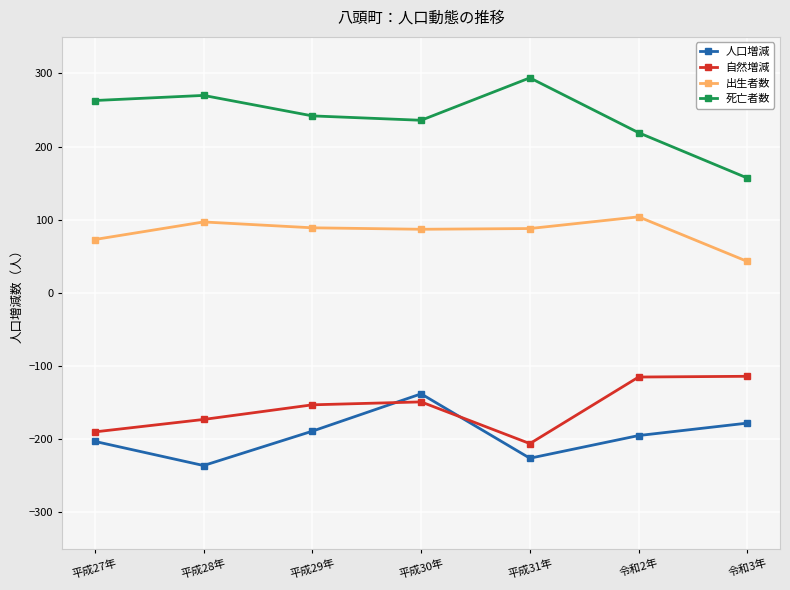

What is the sum of the 自然増減 values at 平成27年 and 平成29年?

-343